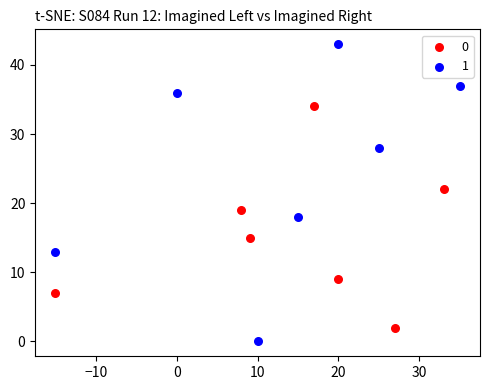

Which series has the widest spread of Y values?

1